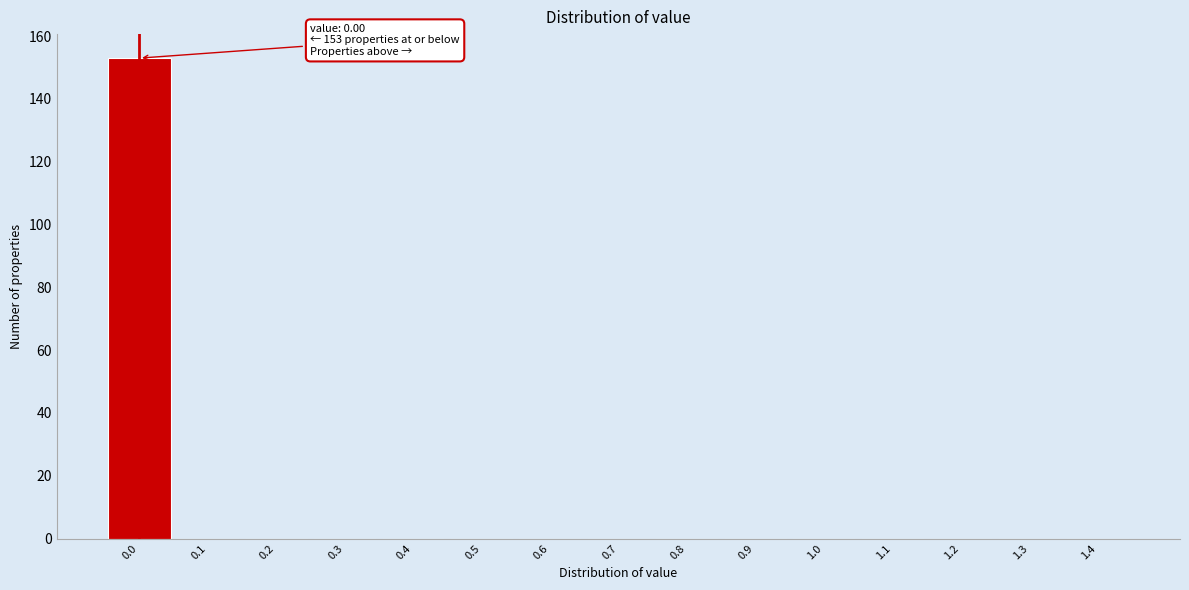

Reading right to left, list all the values displayed in this chart.

1.4=0	1.3=0	1.2=0	1.1=0	1.0=0	0.9=0	0.8=0	0.7=0	0.6=0	0.5=0	0.4=0	0.3=0	0.2=0	0.1=0	0.0=153